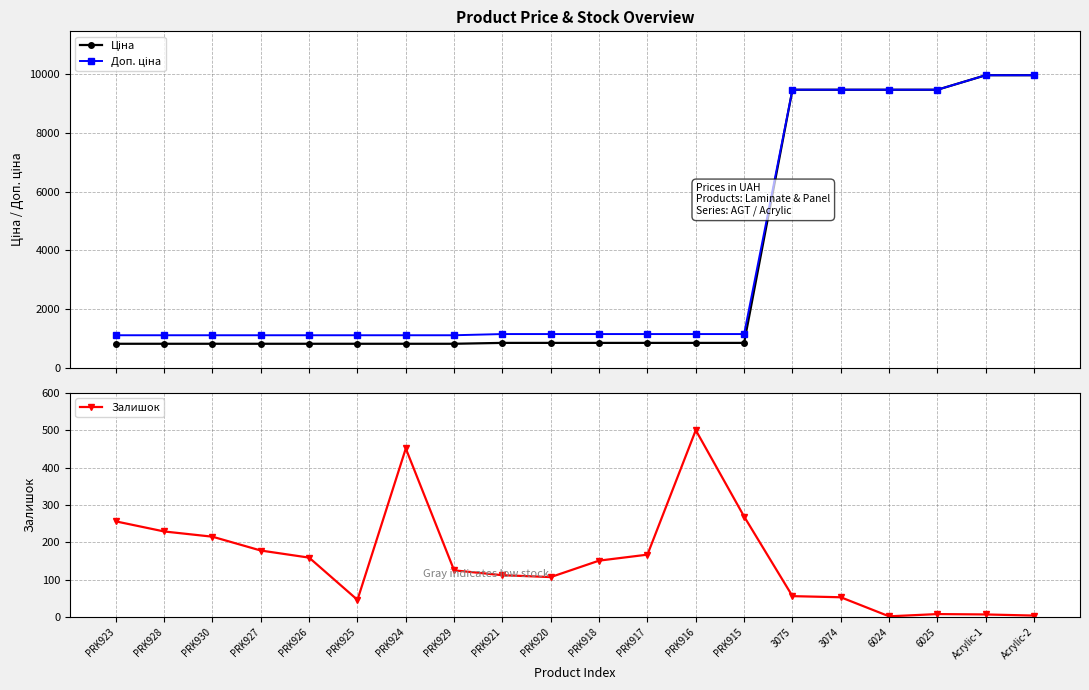

The Залишок series shows 53.0 at 3074. True or false?

True